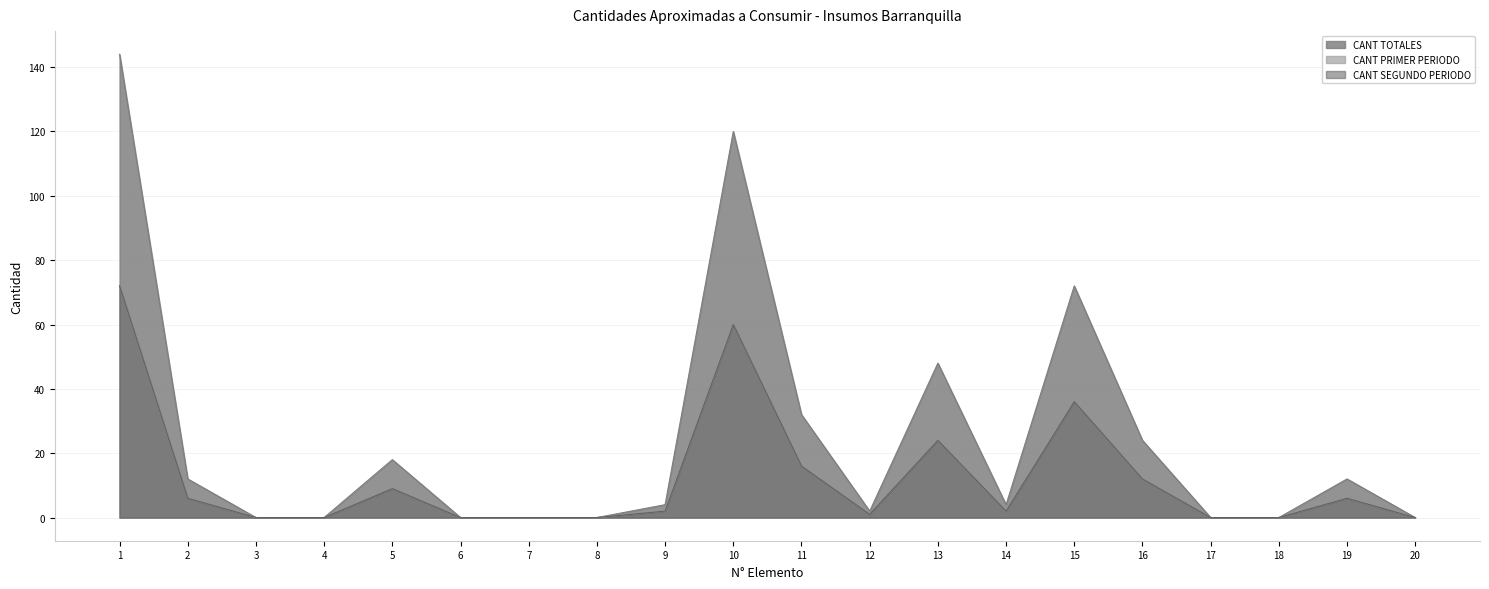

What is the sum of all CANT SEGUNDO PERIODO values?

246